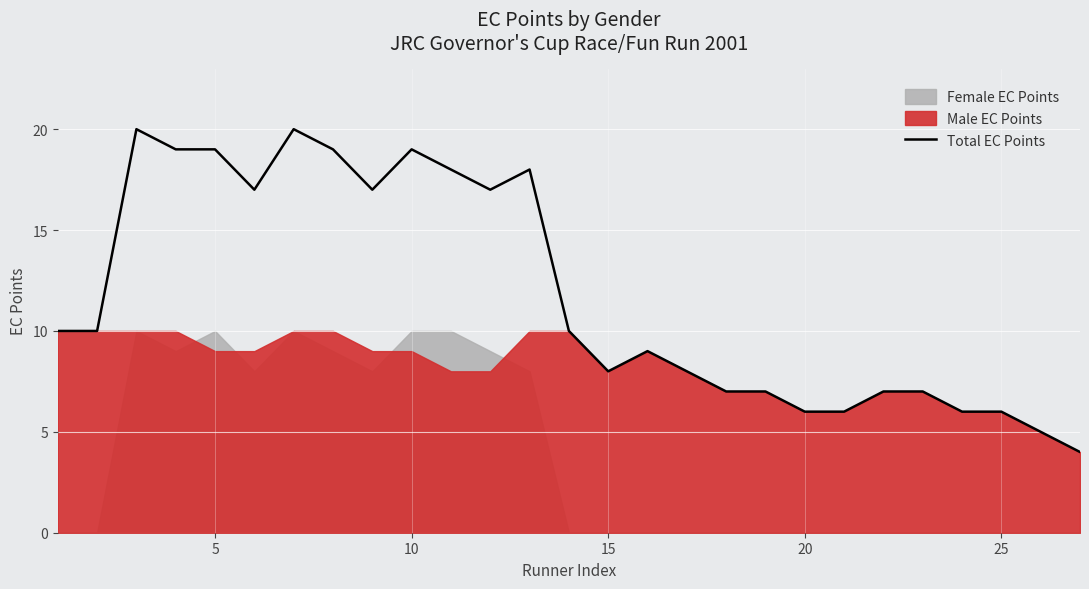

Is it true that Total EC Points equals 9 at 10?

False